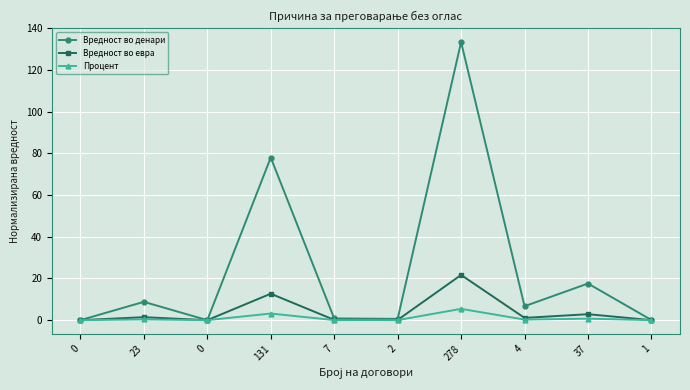

Which has a higher value, 1 or 7?

7